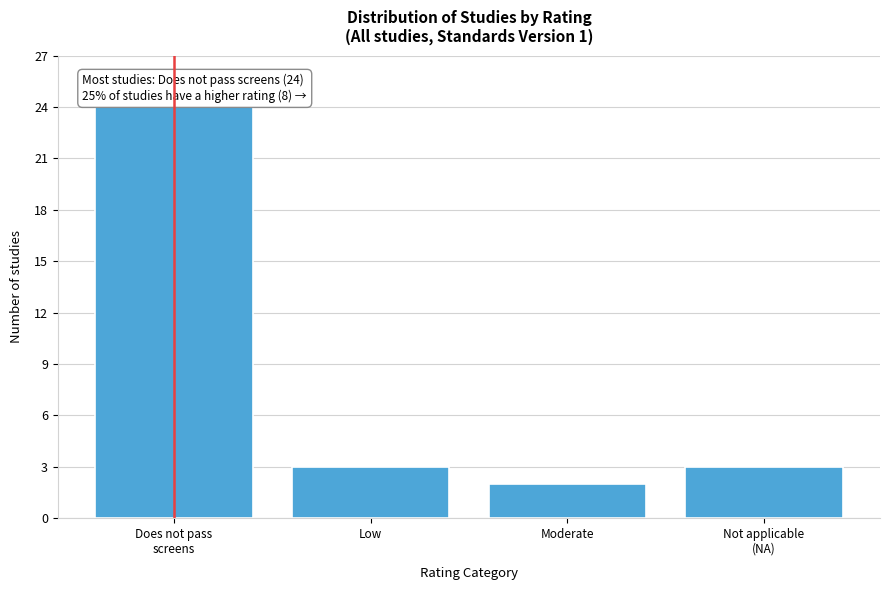

Reading left to right, extract all data points from this chart.

24	3	2	3